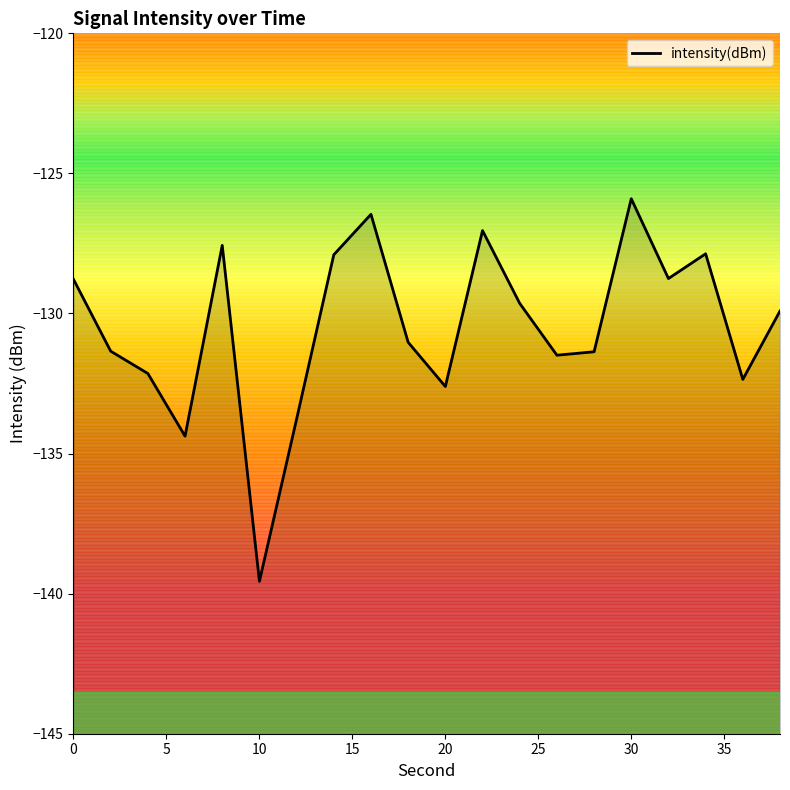

What is the difference between the maximum and minimum values?

13.7